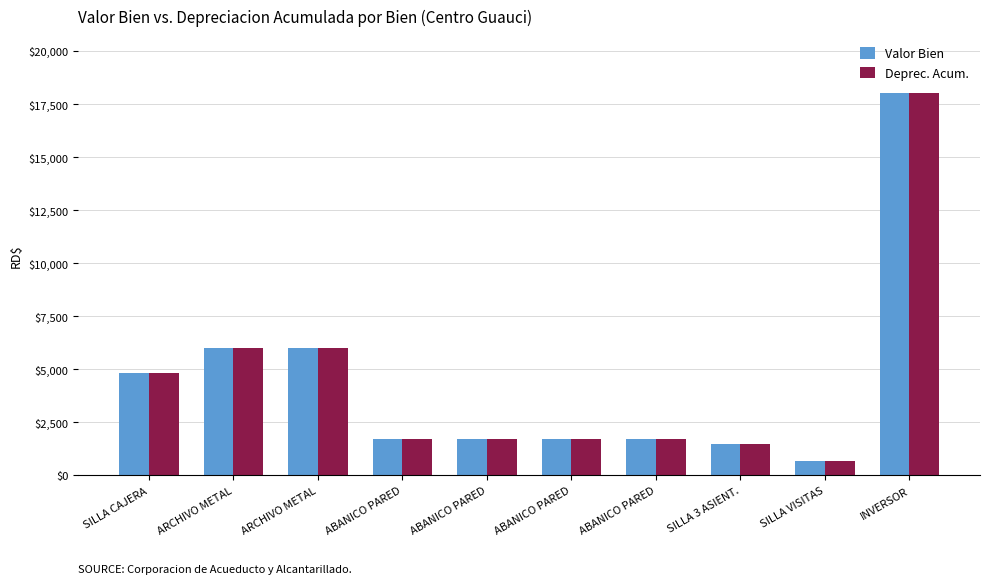

Does the chart contain any negative values?

No